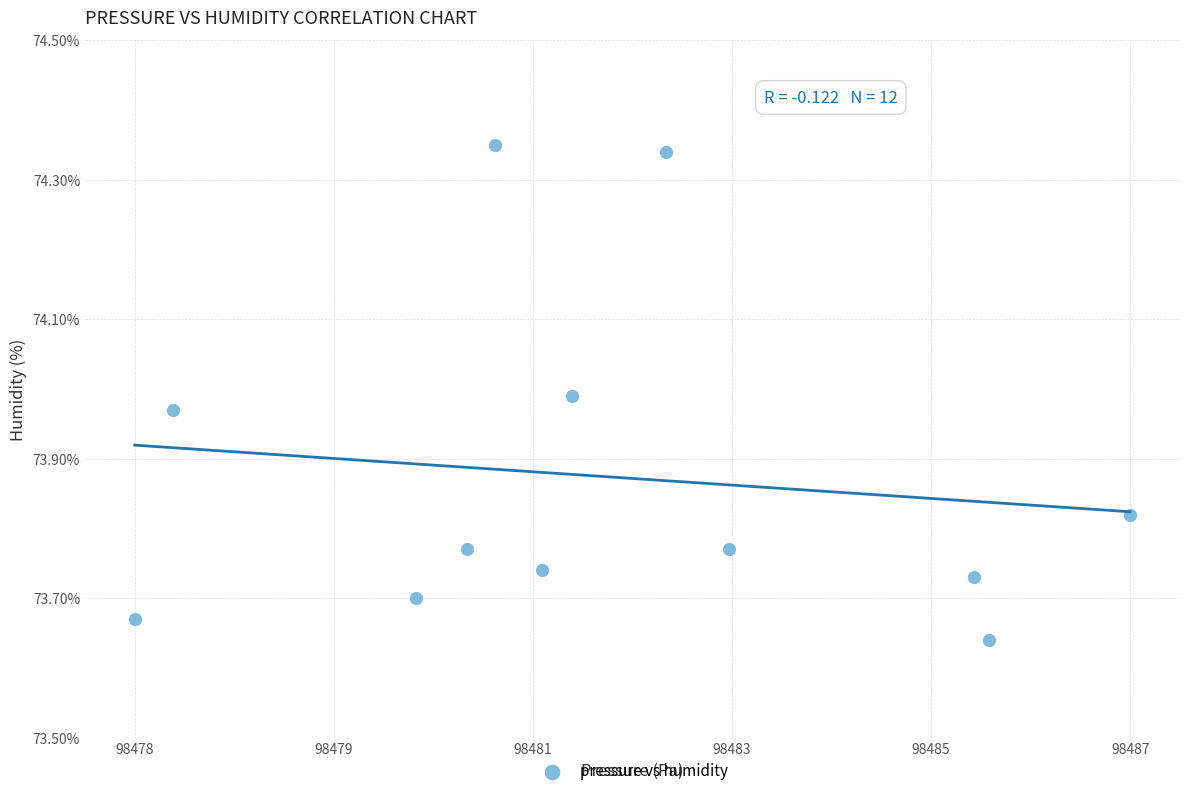

What is the range of X values (max minus min)?

9.0